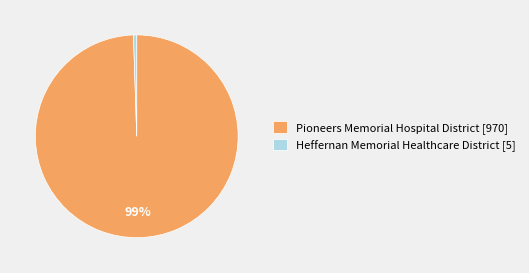

Is the sum of Pioneers Memorial Hospital District [970] and Heffernan Memorial Healthcare District [5] greater than half?

Yes